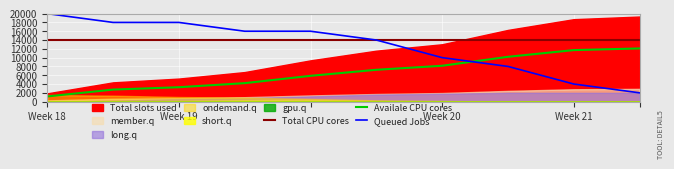

How many data points in Availale CPU cores are less than 7237?

5